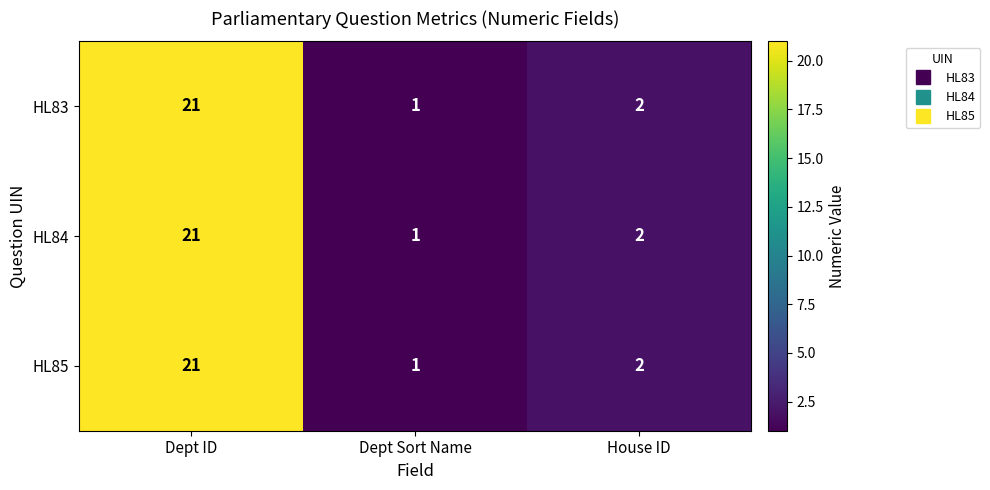

Where does the HL83 series first go above 2?

Dept ID